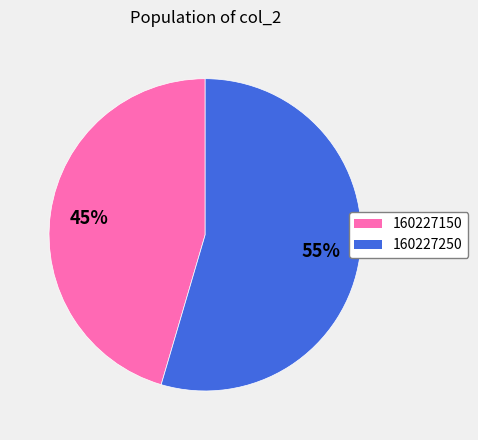

What percentage is the 160227150 slice, to the nearest percent?

45%